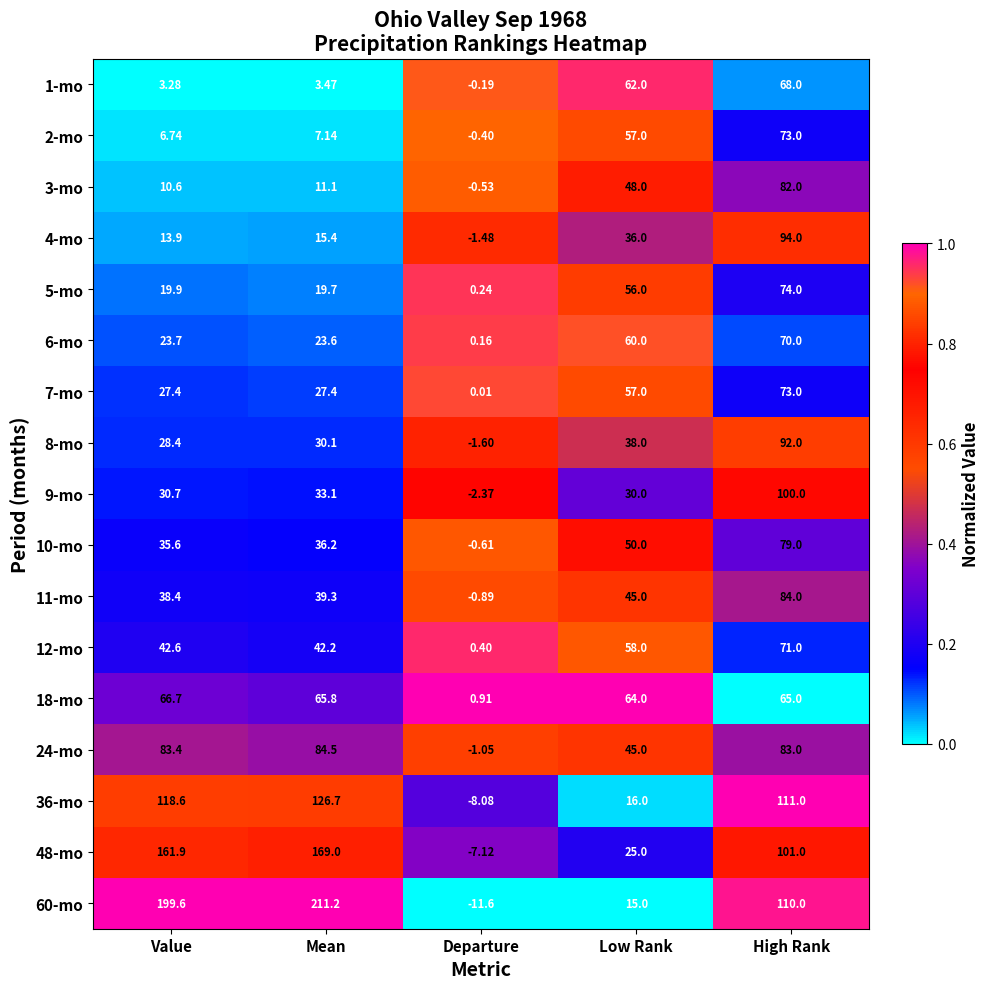

At which category is the sum across all series the highest?

High Rank